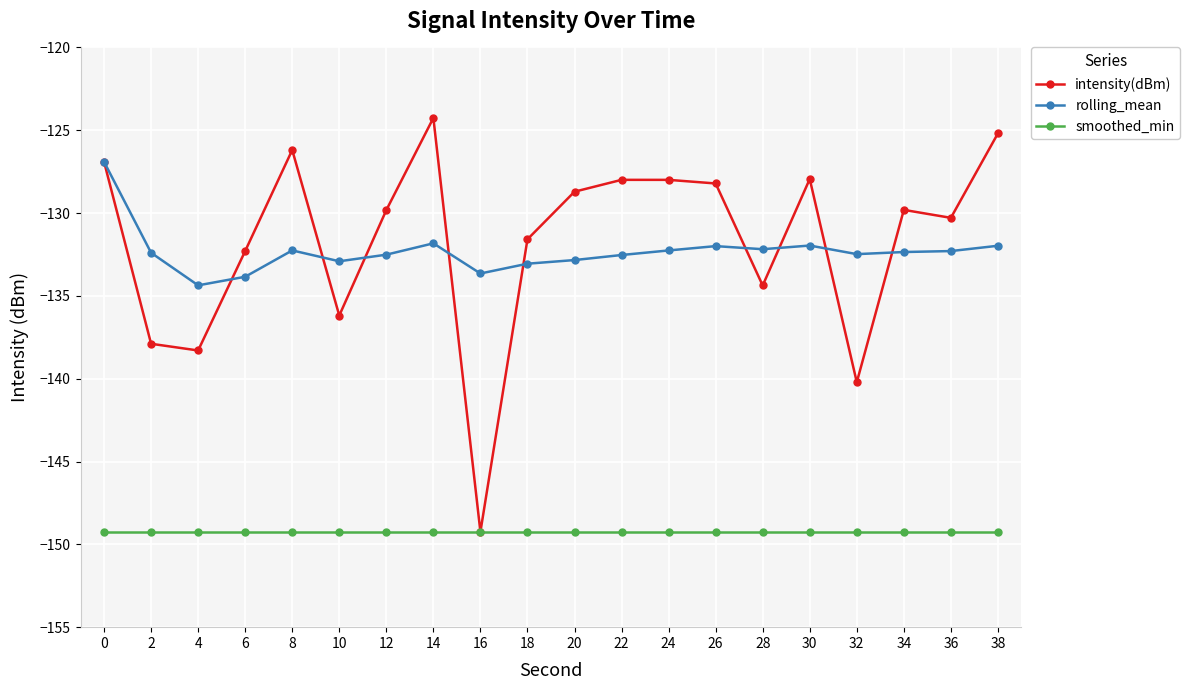

Which series has the widest spread of values?

intensity(dBm)